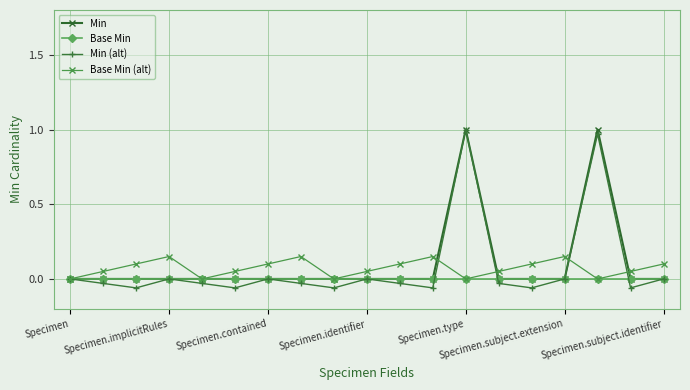

After their last crossing, which series has the higher values: Base Min (alt) or Min?

Base Min (alt)